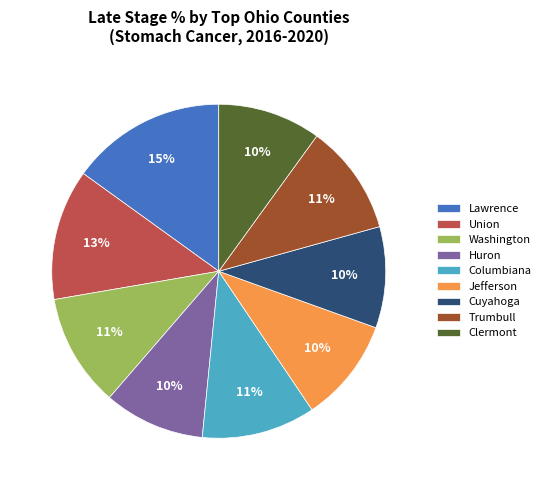

What is the ratio of the value at Lawrence to the value at Washington?

1.4